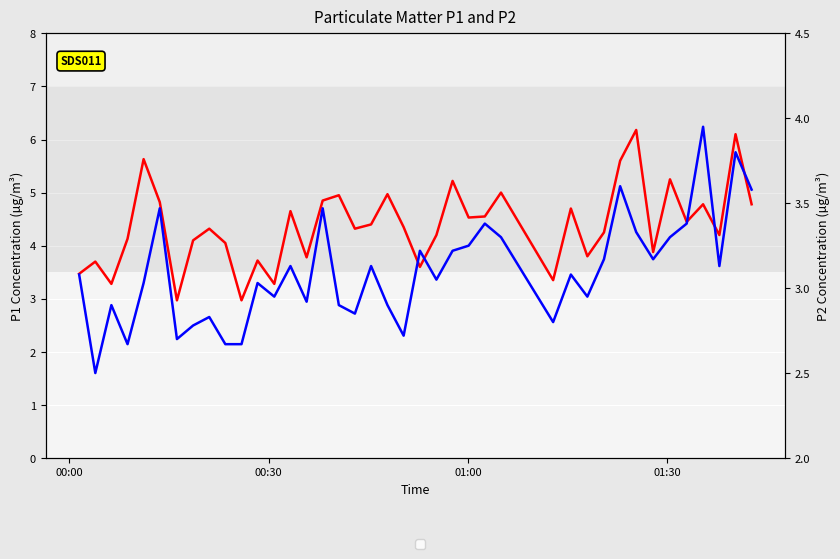

The P2 series shows 4.6 at 18. True or false?

False